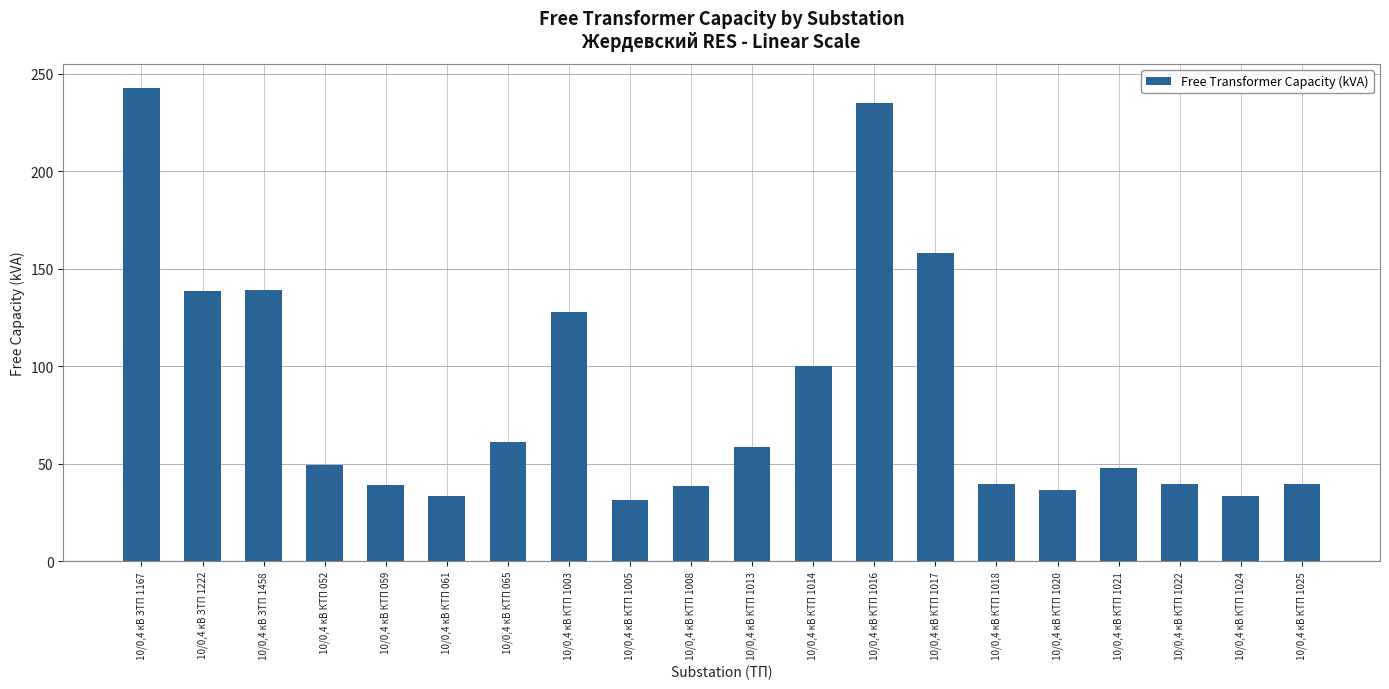

What value does the data have at 10/0,4 кВ КТП 1008?

38.7